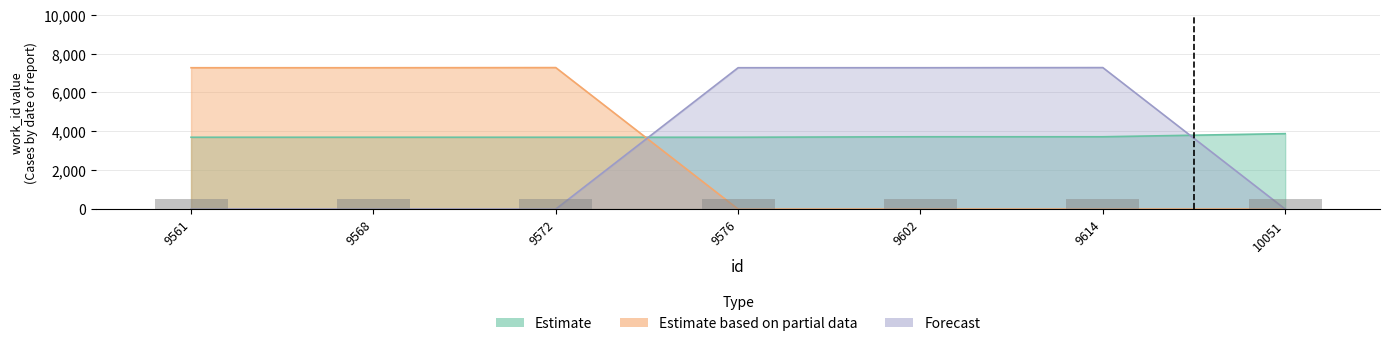

What is the value of the Estimate bar at the 4th from the left?

3695